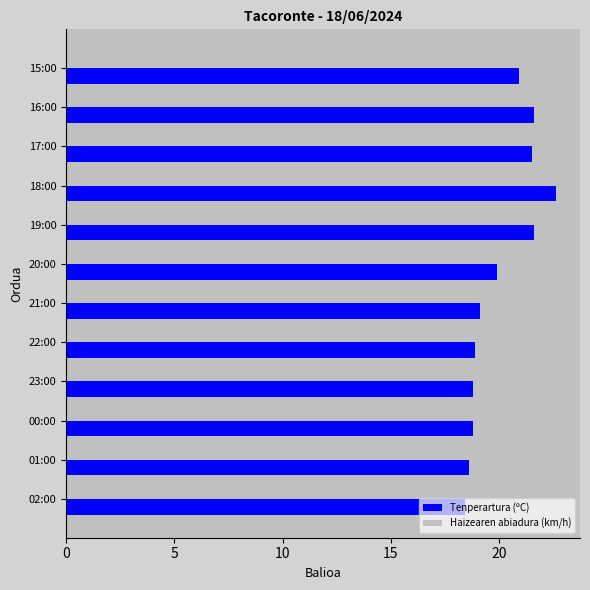

Which series has the largest range (max minus min)?

Haizearen abiadura (km/h)